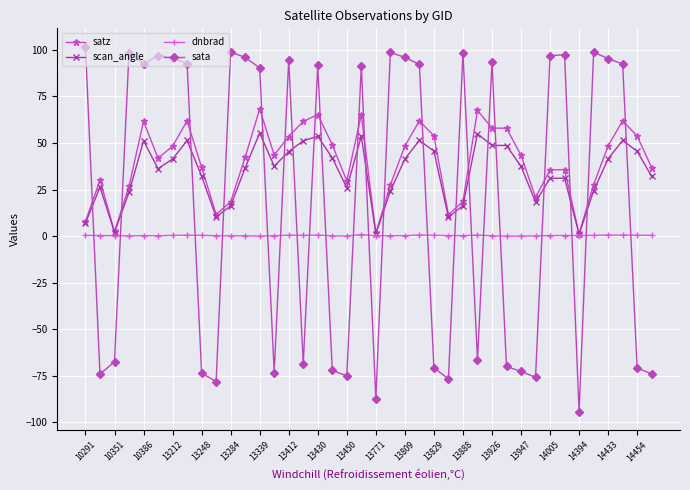

List the series in order of their peak value, highest first.

sata, satz, scan_angle, dnbrad